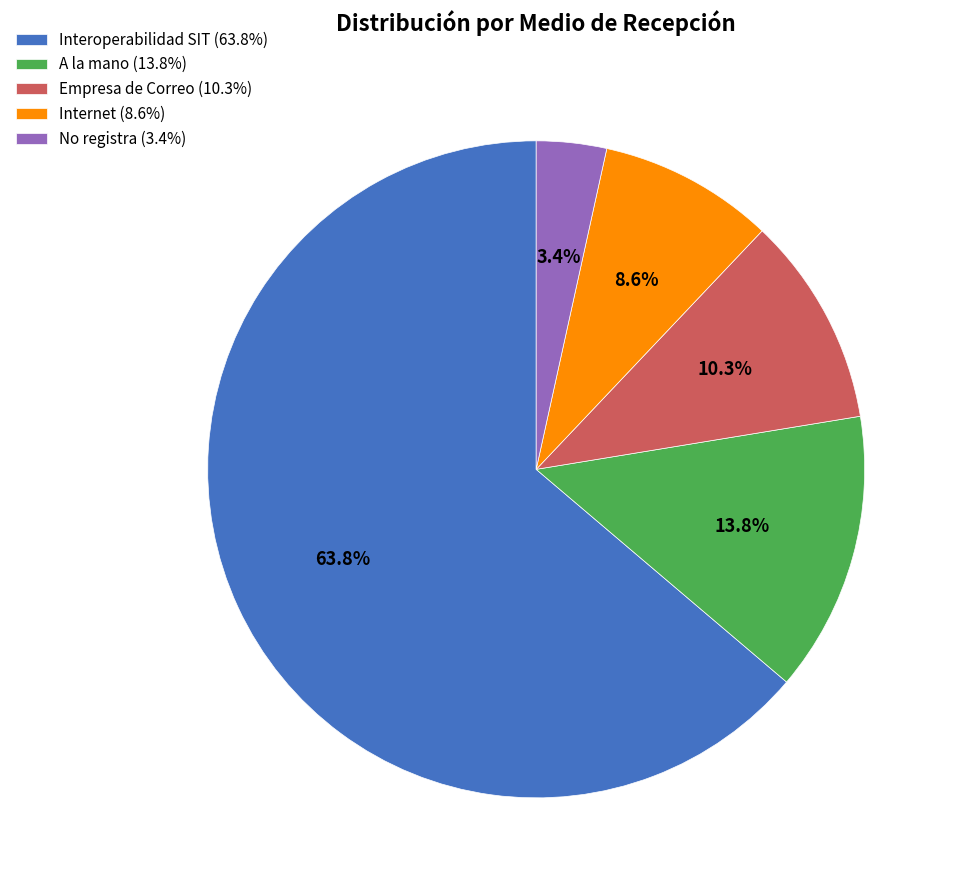

Is the sum of Interoperabilidad SIT and Internet greater than half?

Yes